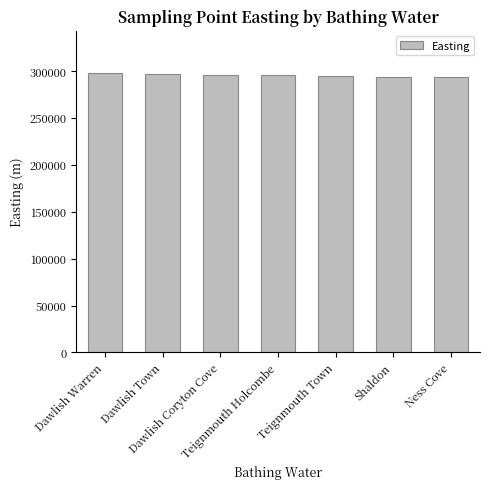

What is the value of the 1st bar from the left?

298260